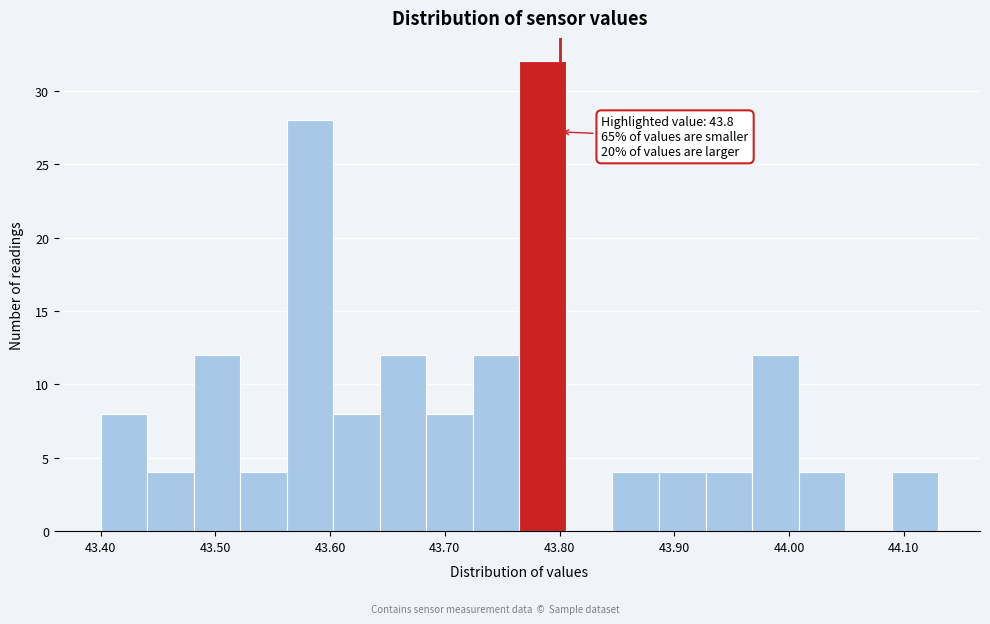

Which range on the x-axis has the tallest bar?

43.77 to 43.81